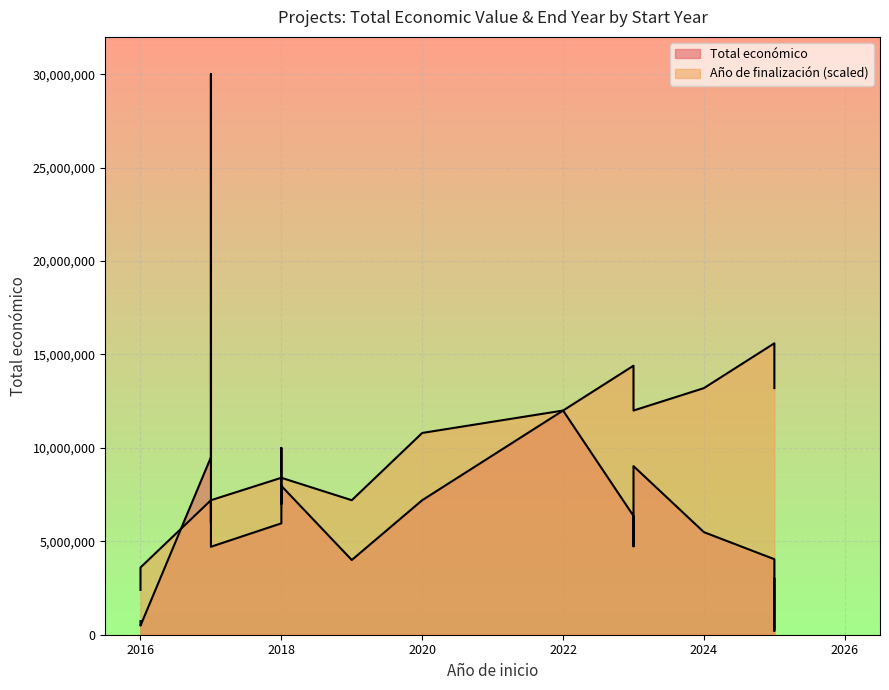

Count the number of categories in the chart.

19